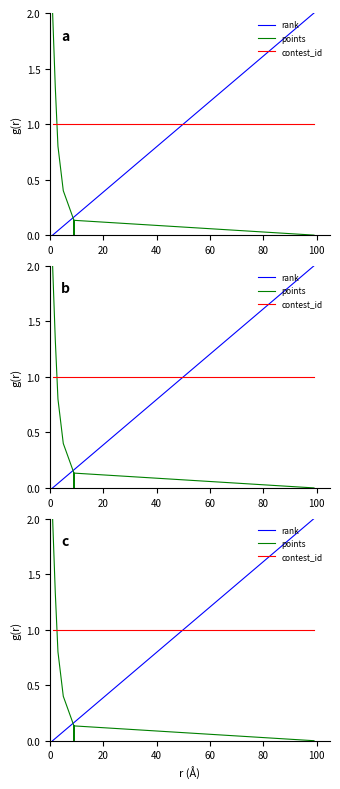

List the series in order of their peak value, lowest first.

contest_id, rank, points